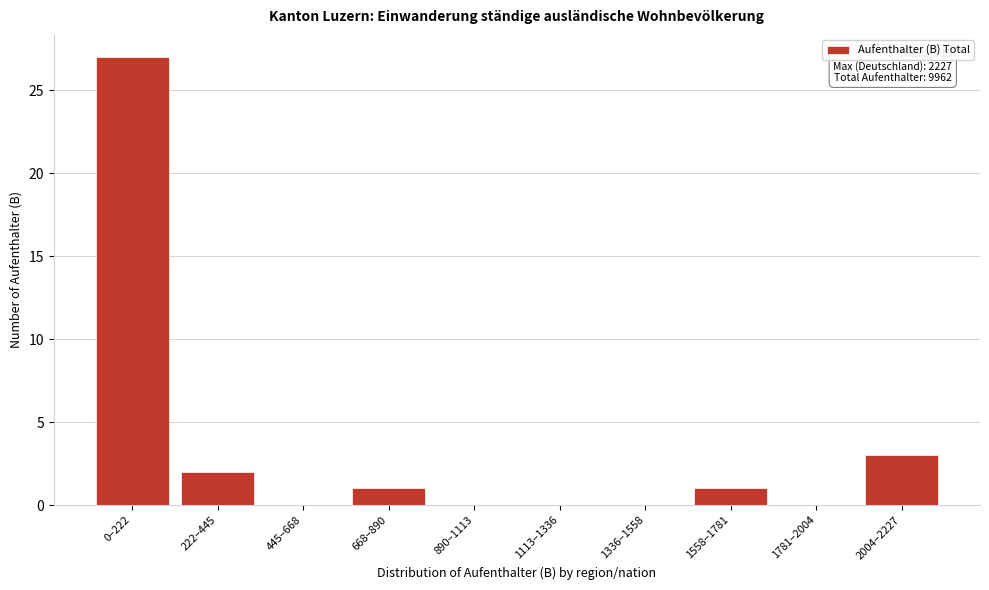

Reading left to right, transcribe all the data shown in this chart.

0–222=27	222–445=2	445–668=0	668–890=1	890–1113=0	1113–1336=0	1336–1558=0	1558–1781=1	1781–2004=0	2004–2227=3